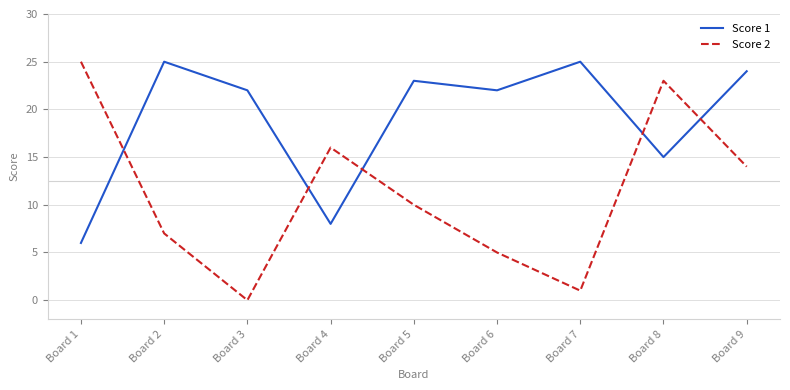

What are all the series names shown in the legend?

Score 1, Score 2